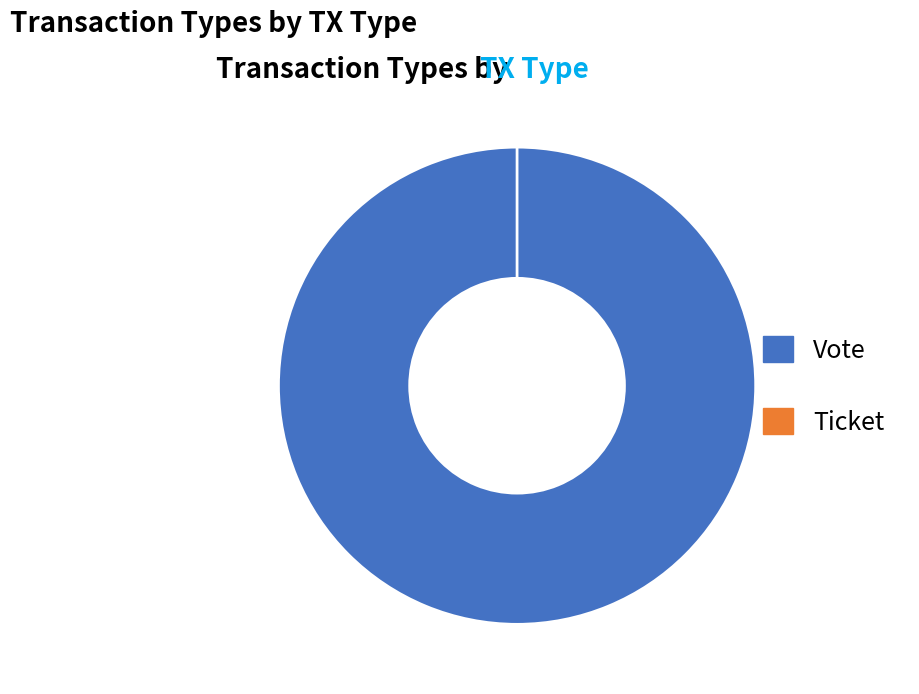

Count the number of slices in the pie.

2